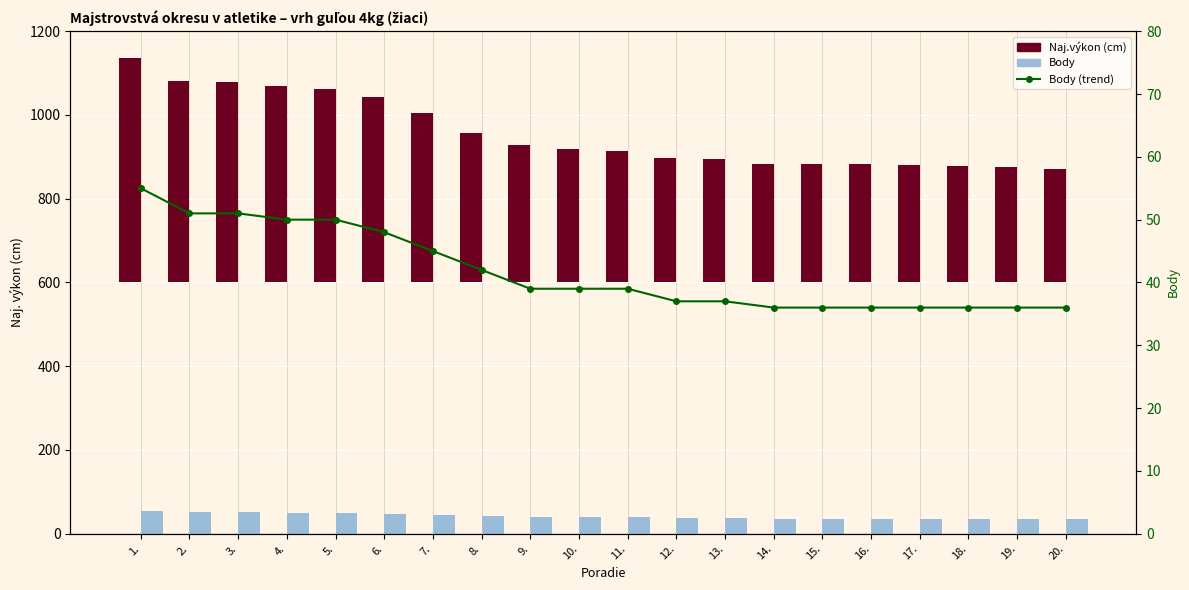

What is the difference between the maximum and second lowest values in the Body (trend) series?

19